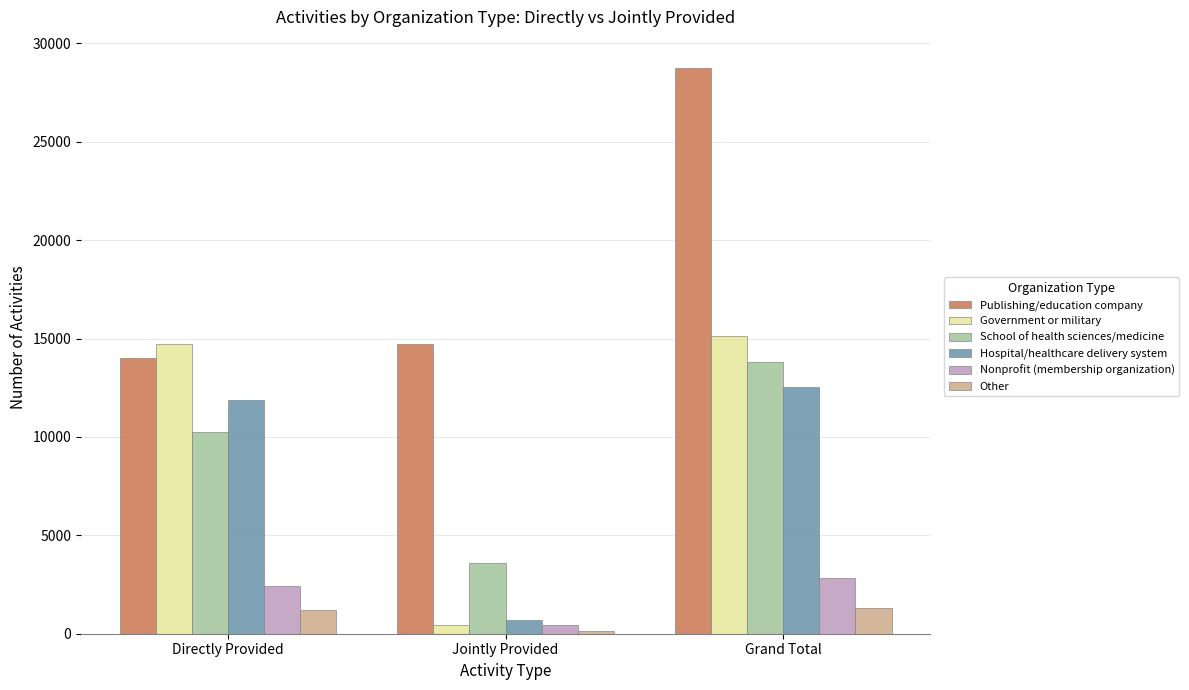

What is the spread (max minus min) of values at Grand Total?

27427